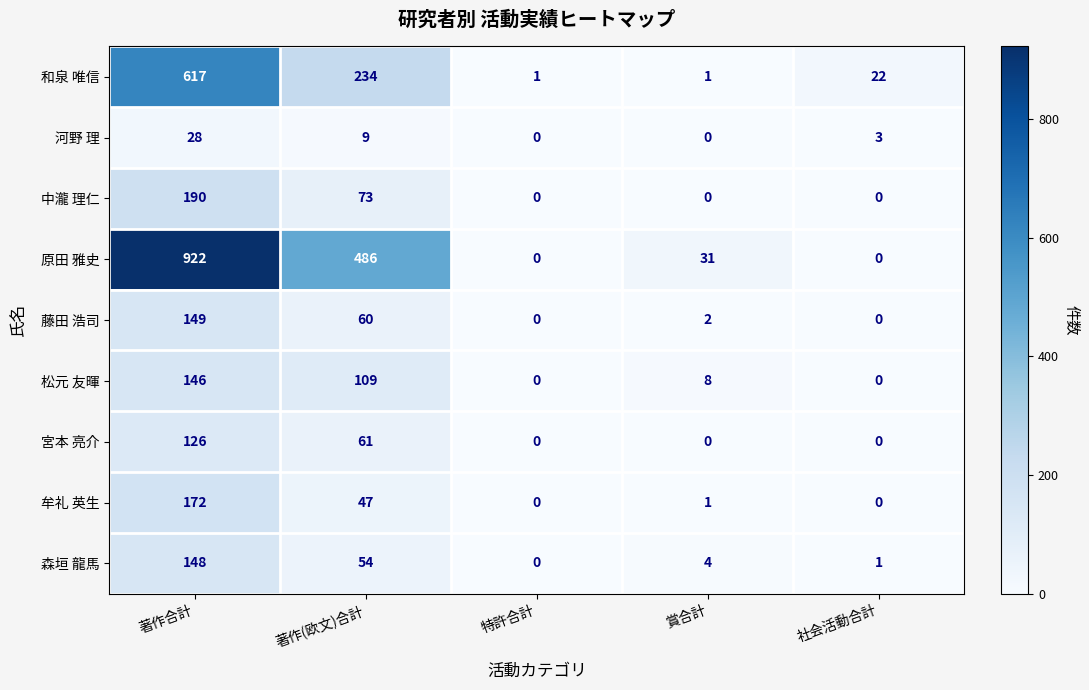

What is the spread (max minus min) of values at 賞合計?

31